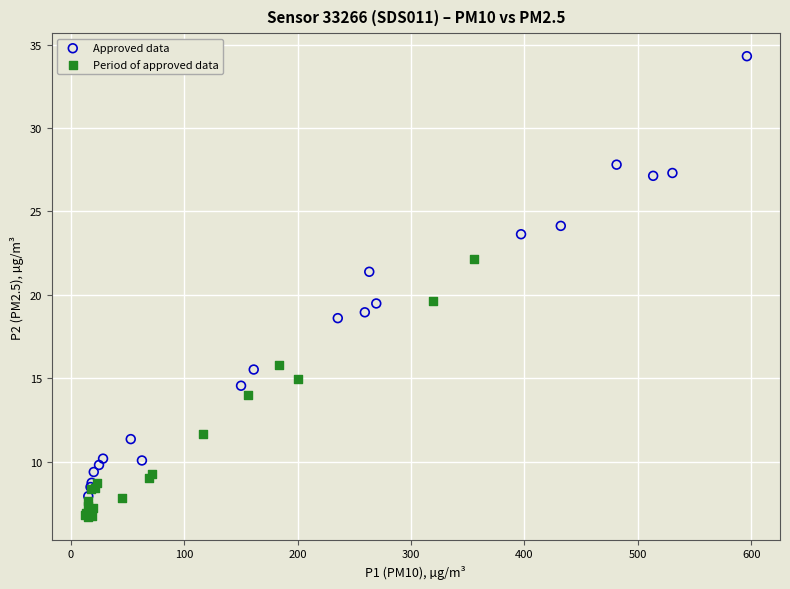

Which series contains the highest Y value?

Approved data